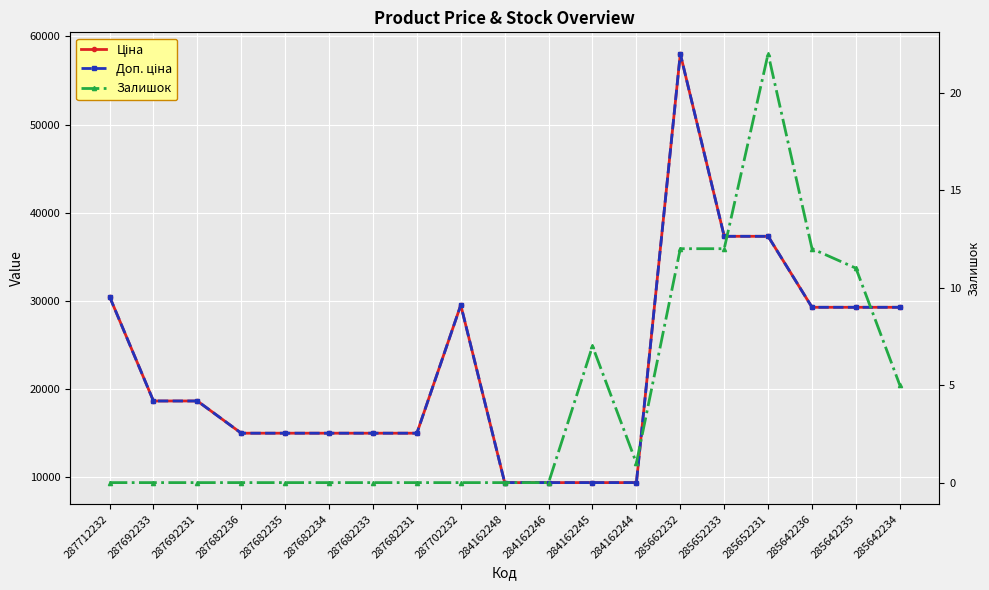

Reading left to right, list all the values displayed in this chart.

Ціна: 287712232=30512.3	287692233=18671.5	287692231=18671.5	287682236=15019.2	287682235=15019.2	287682234=15019.2	287682233=15019.2	287682231=15019.2	287702232=29548.9	284162248=9416.9	284162246=9416.9	284162245=9416.9	284162244=9416.9	285662232=58037.0	285652233=37343.0	285652231=37343.0	285642236=29294.9	285642235=29294.9	285642234=29294.9
Доп. ціна: 287712232=30512.3	287692233=18671.5	287692231=18671.5	287682236=15019.2	287682235=15019.2	287682234=15019.2	287682233=15019.2	287682231=15019.2	287702232=29548.9	284162248=9416.9	284162246=9416.9	284162245=9416.9	284162244=9416.9	285662232=58037.0	285652233=37343.0	285652231=37343.0	285642236=29294.9	285642235=29294.9	285642234=29294.9
Залишок: 287712232=0.0	287692233=0.0	287692231=0.0	287682236=0.0	287682235=0.0	287682234=0.0	287682233=0.0	287682231=0.0	287702232=0.0	284162248=0.0	284162246=0.0	284162245=7.0	284162244=1.0	285662232=12.0	285652233=12.0	285652231=22.0	285642236=12.0	285642235=11.0	285642234=5.0